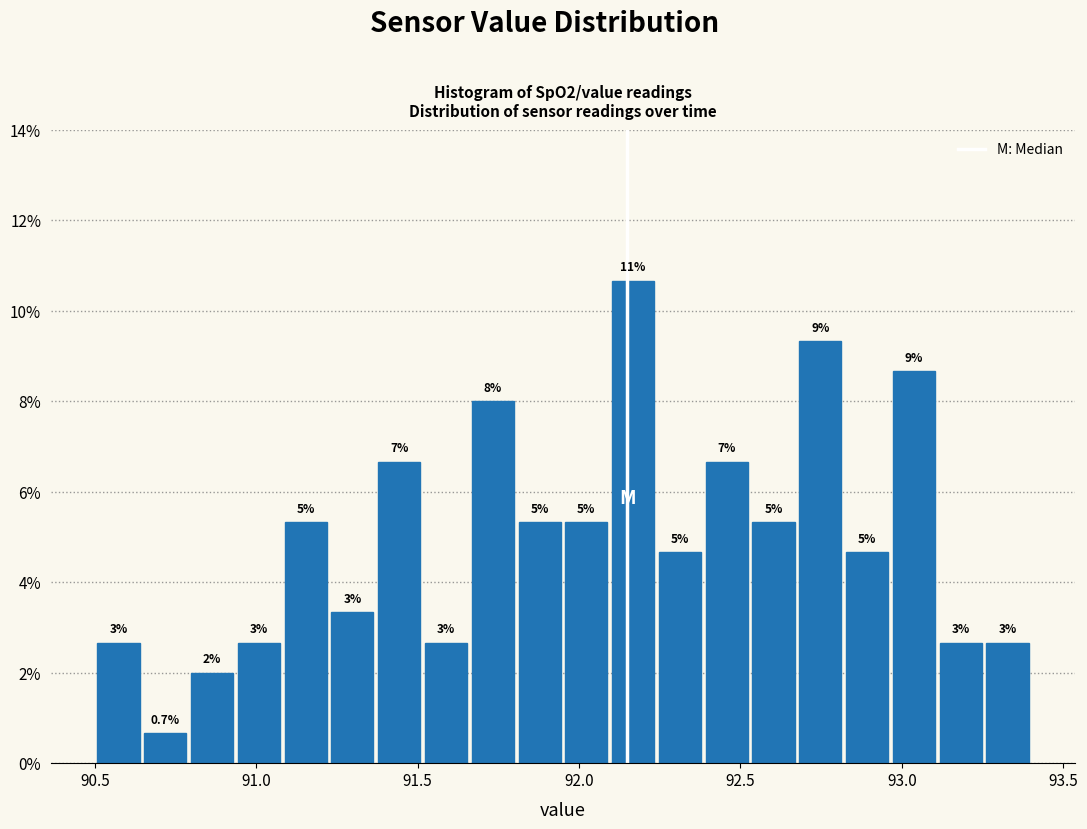

Read against the x-axis, roughly where is the centre of the tallest bar?

92.15